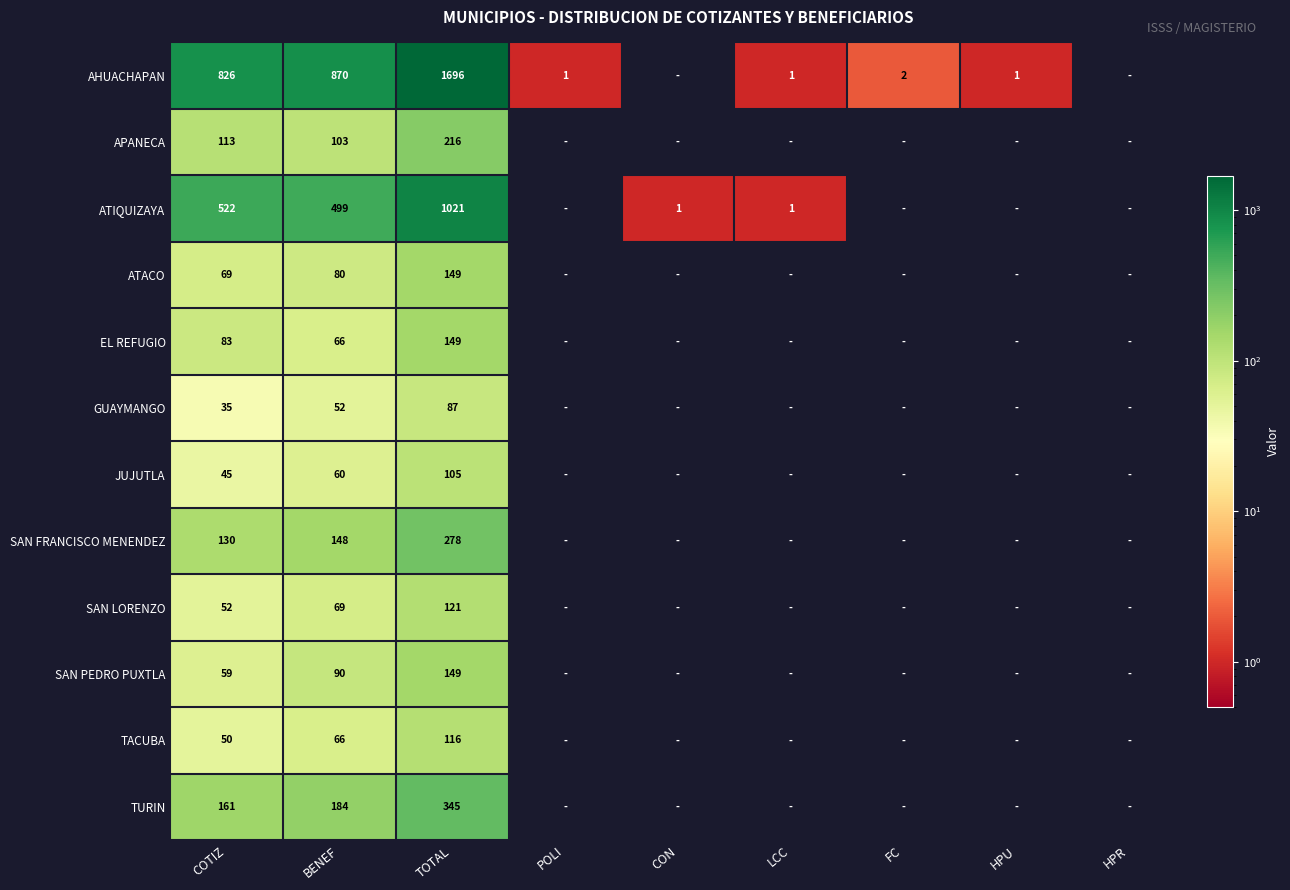

The JUJUTLA series shows 55 at TOTAL. True or false?

False